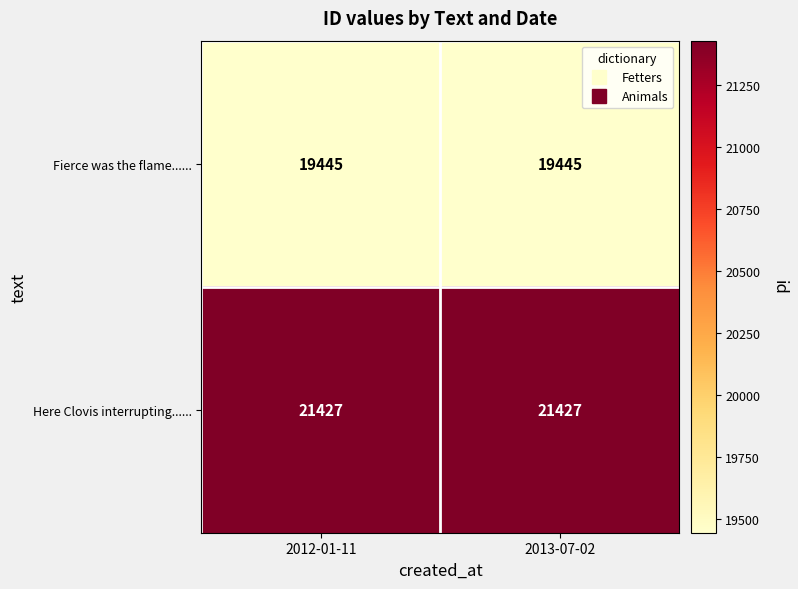

Rank the series at 2013-07-02 from highest to lowest value.

Here Clovis interrupting......, Fierce was the flame......